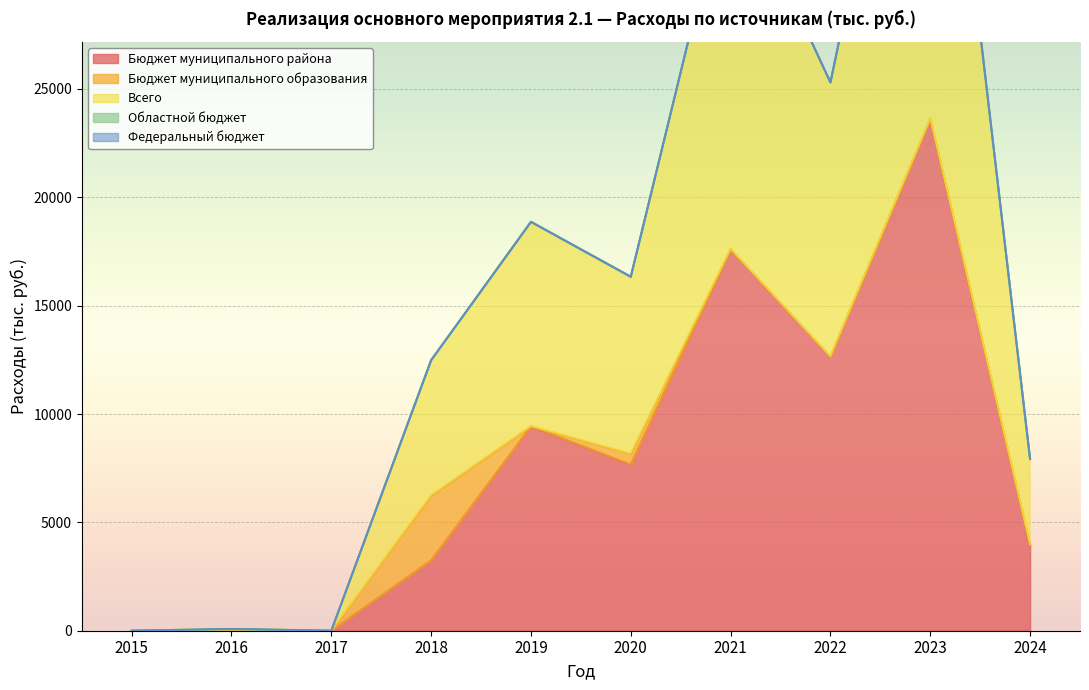

How many values in the Бюджет муниципального района series exceed 7666?

5